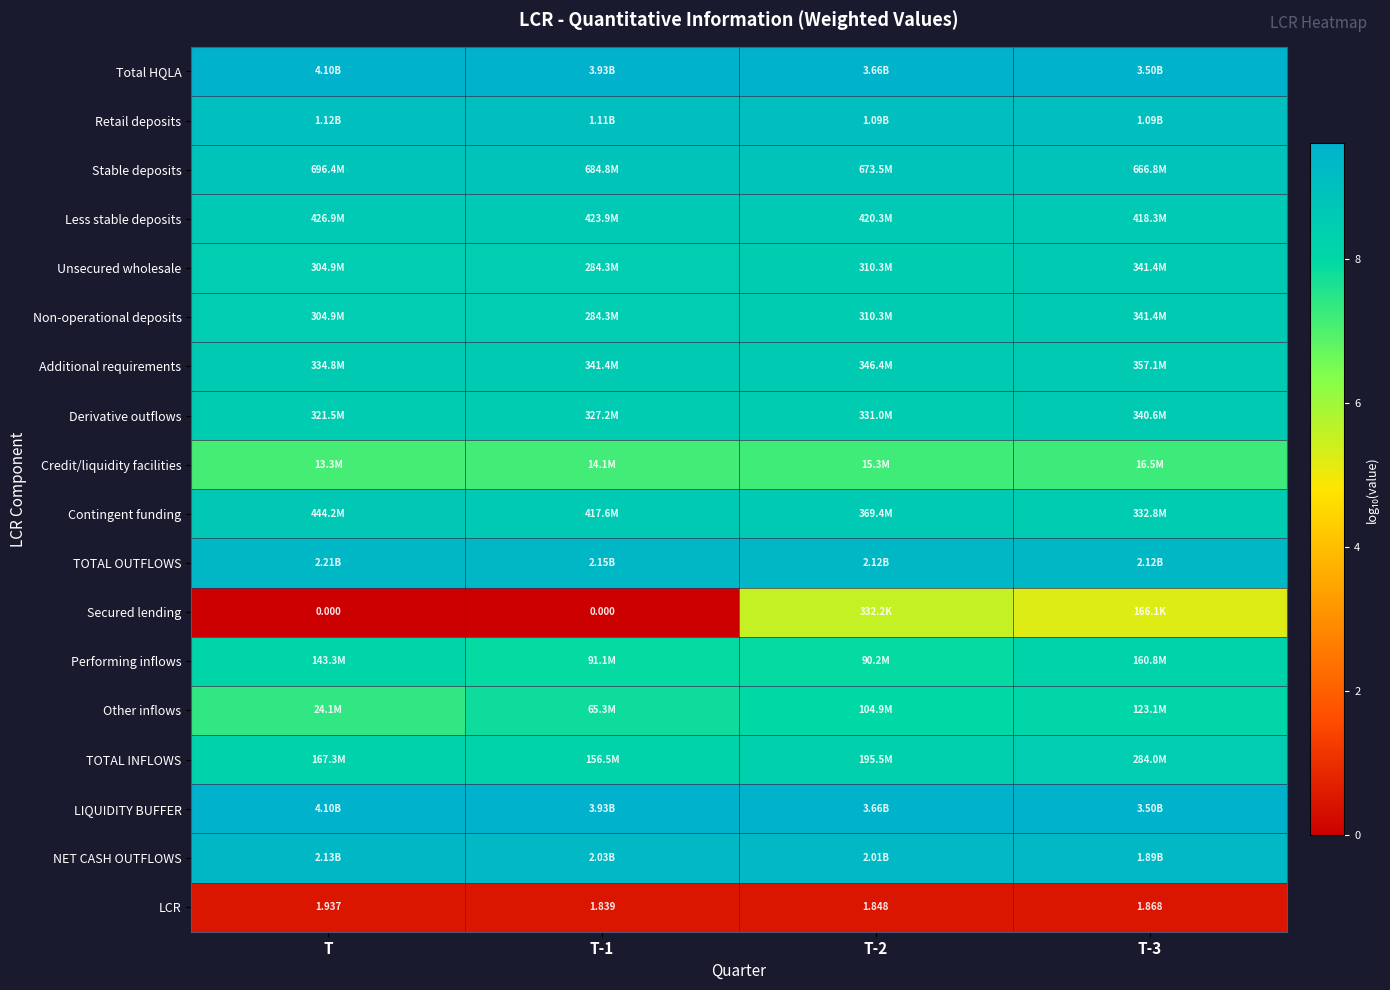

Count the number of categories in the chart.

4